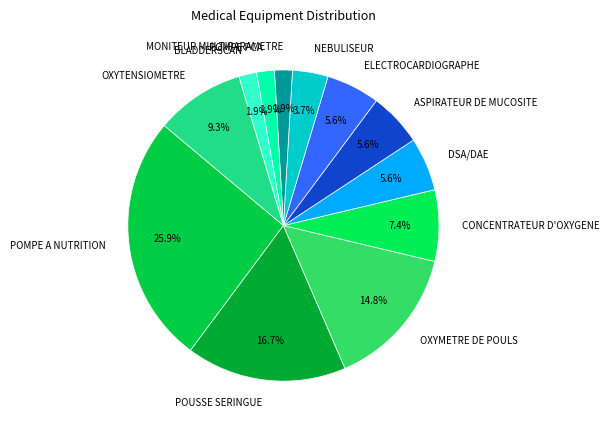

What is the ratio of the value at ELECTROCARDIOGRAPHE to the value at OXYMETRE DE POULS?

0.4